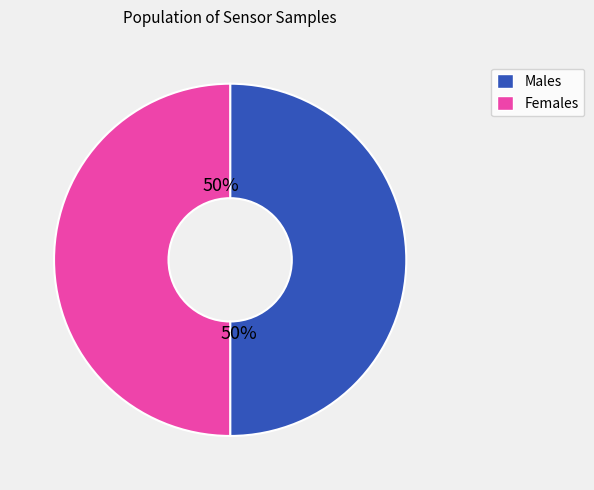

To the nearest percent, what portion does Females represent?

50%